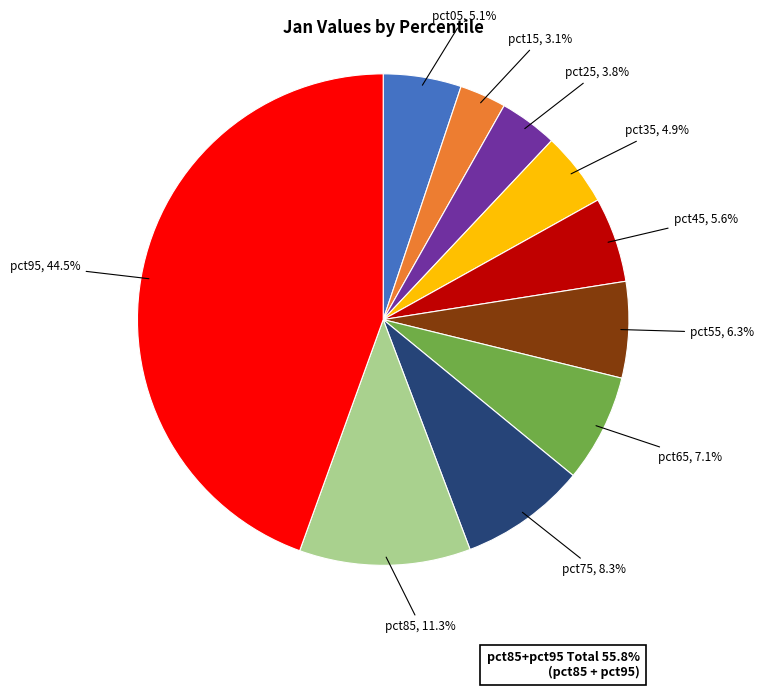

Does any single category account for the majority?

No